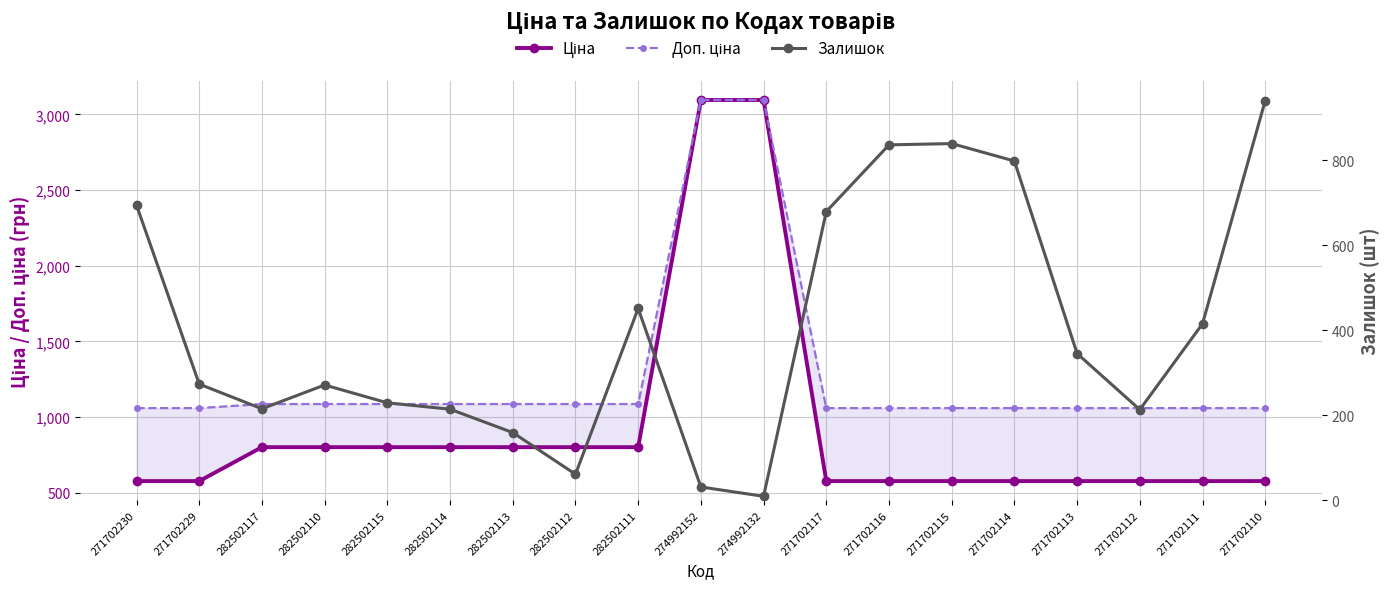

Which category has the lowest value in the Залишок series?

274992132